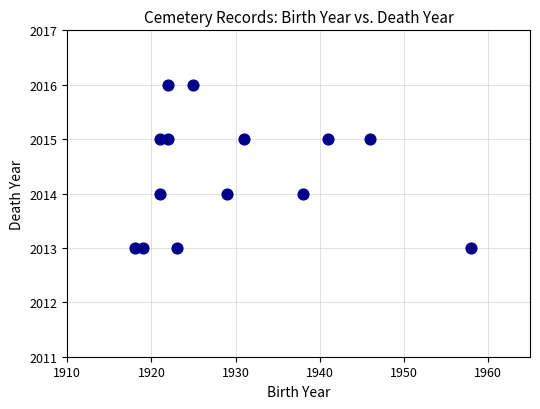

What is the range of X values (max minus min)?

40